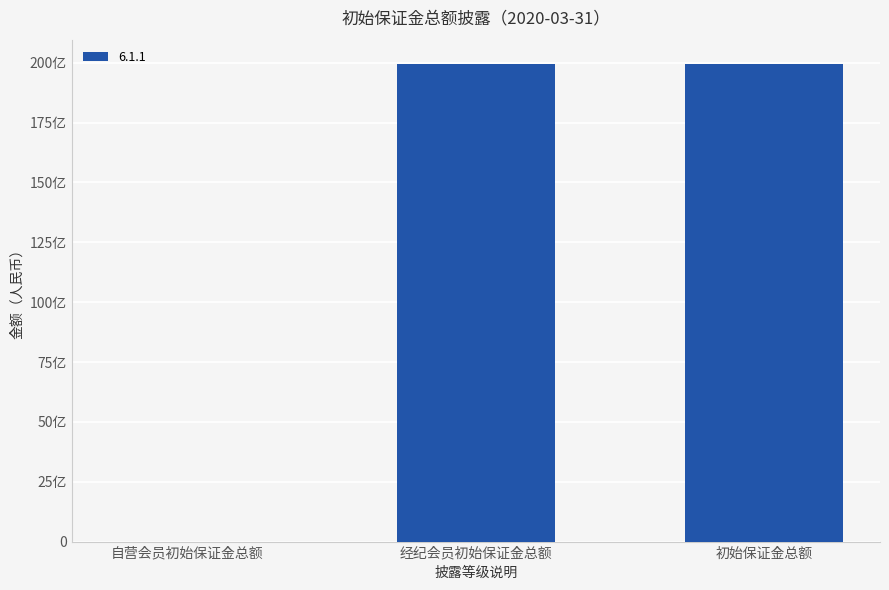

List the labels in order of value, smallest first.

自营会员初始保证金总额, 经纪会员初始保证金总额, 初始保证金总额